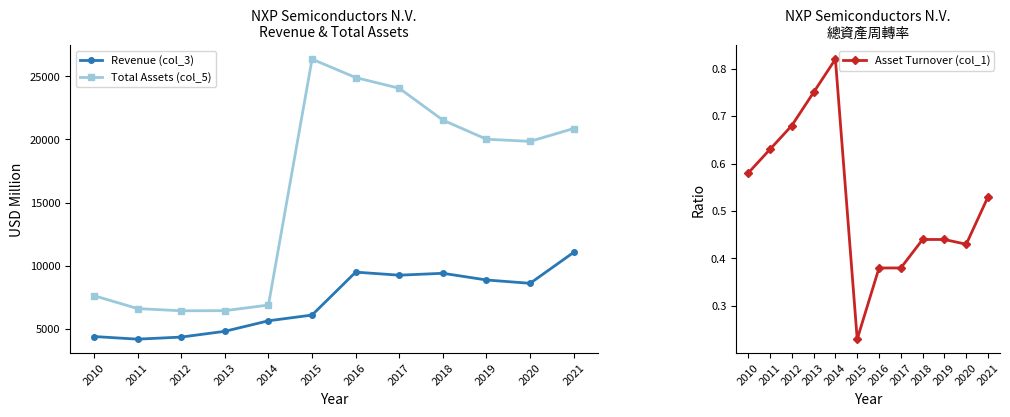

How many lines are shown in the chart?

3